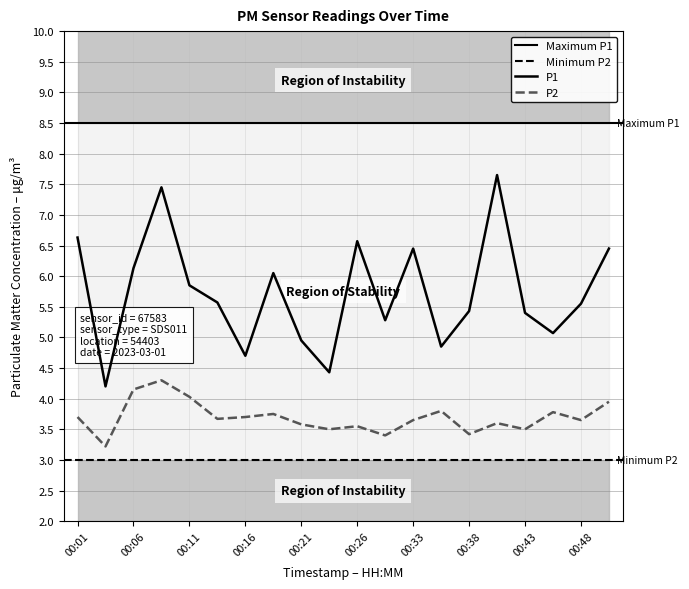

How many series are shown in this chart?

2